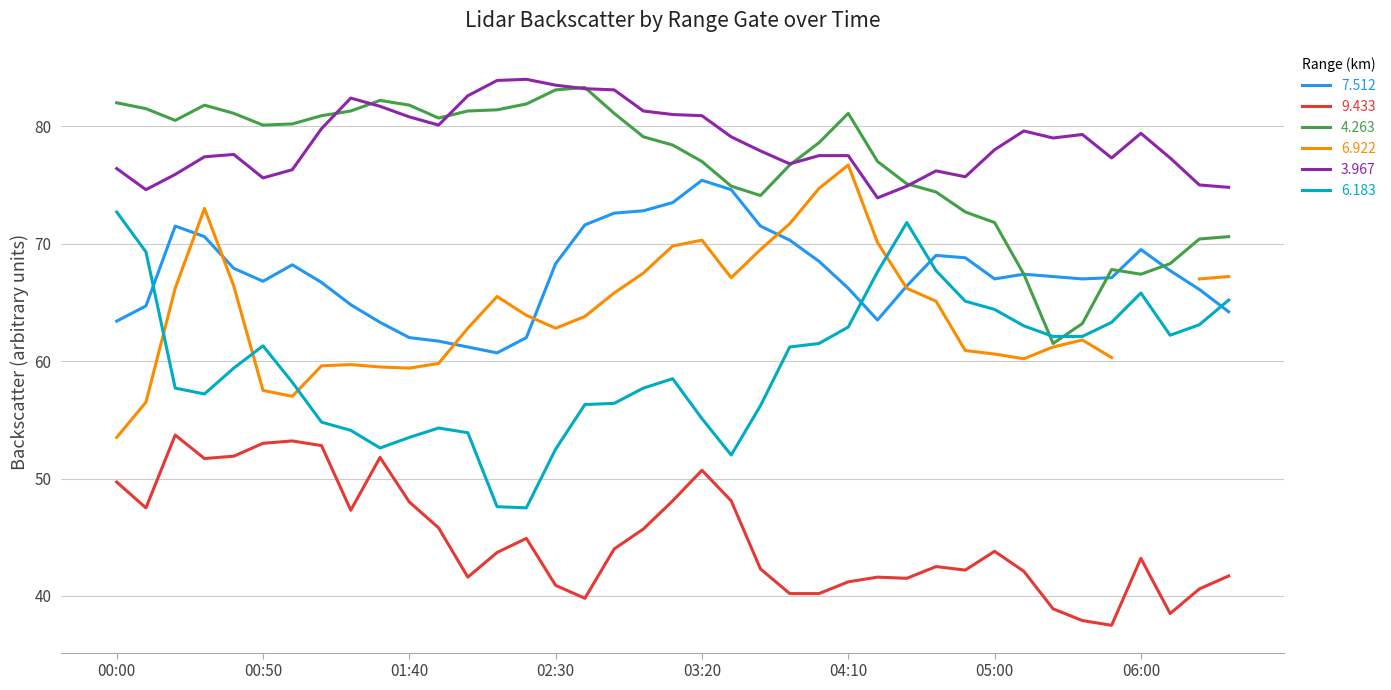

How many values in the 3.967 series are below 78?

19